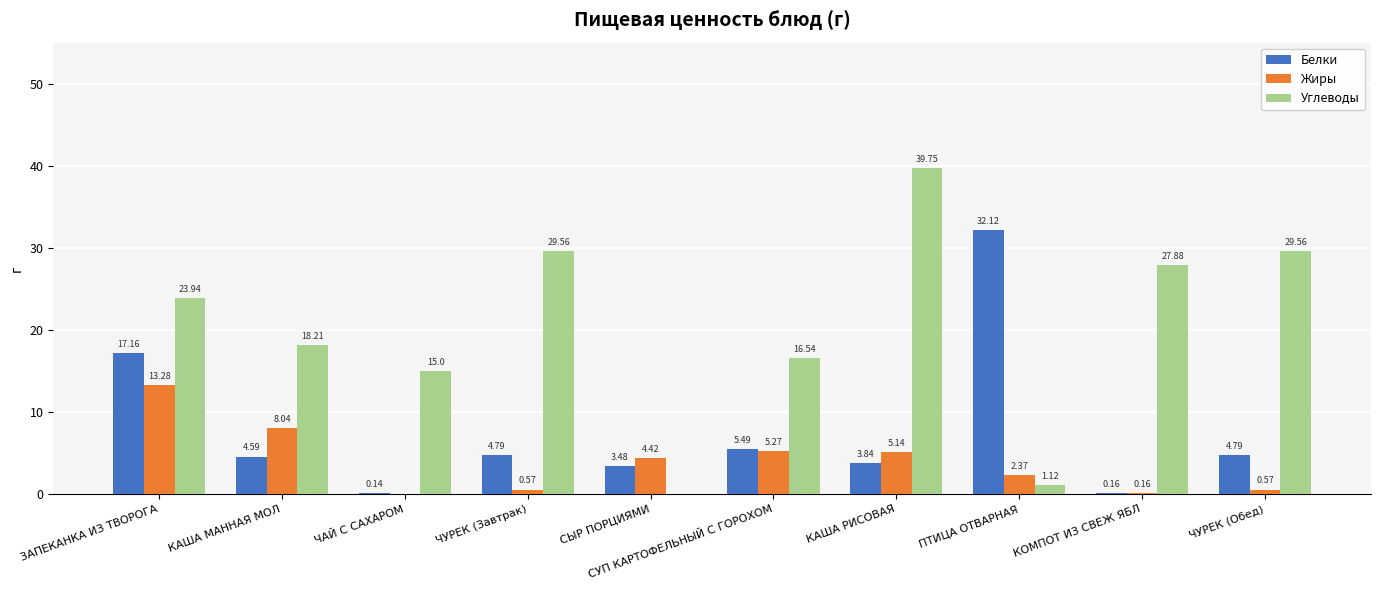

Where does the Белки series first go above 4?

ЗАПЕКАНКА ИЗ ТВОРОГА